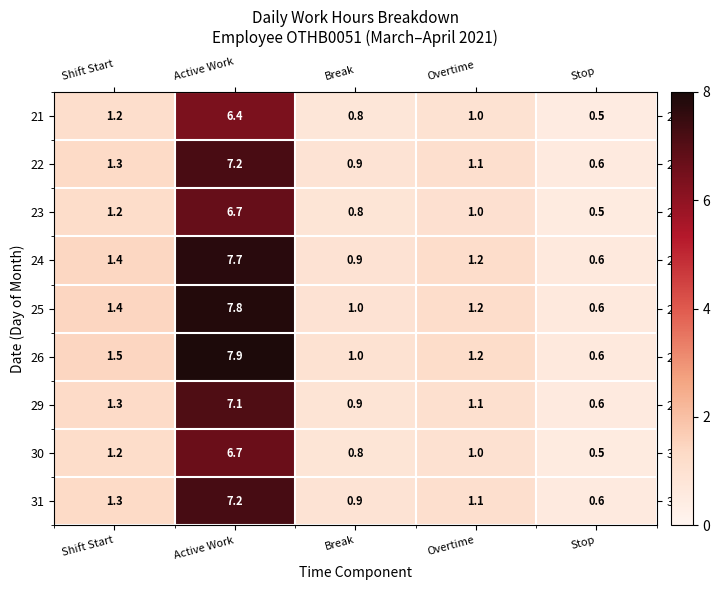

At how many categories does at least one series exceed 3?

1